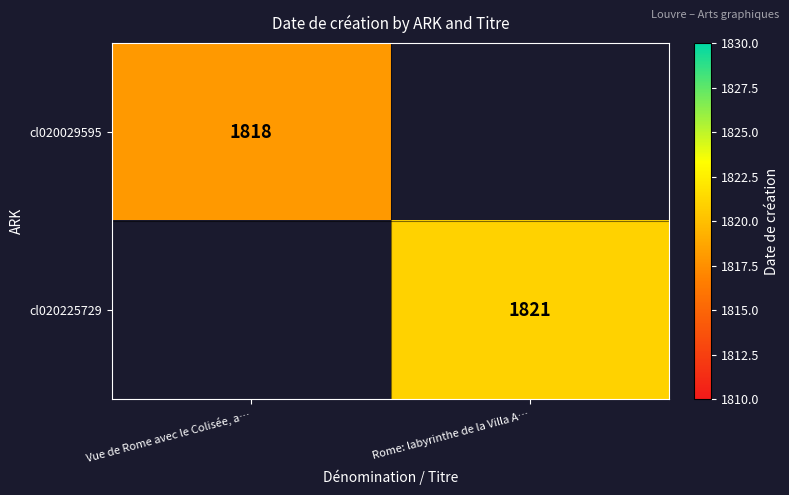

The value of cl020225729 at Rome: labyrinthe de la Villa A… is 1821. True or false?

True